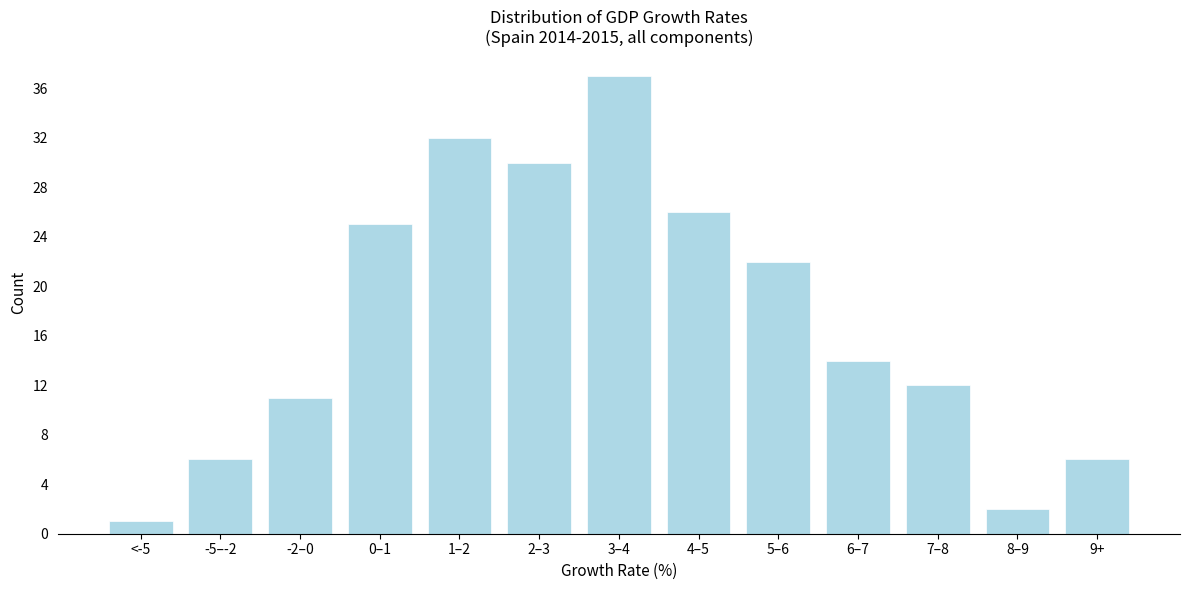

Reading left to right, list all the values displayed in this chart.

1	6	11	25	32	30	37	26	22	14	12	2	6